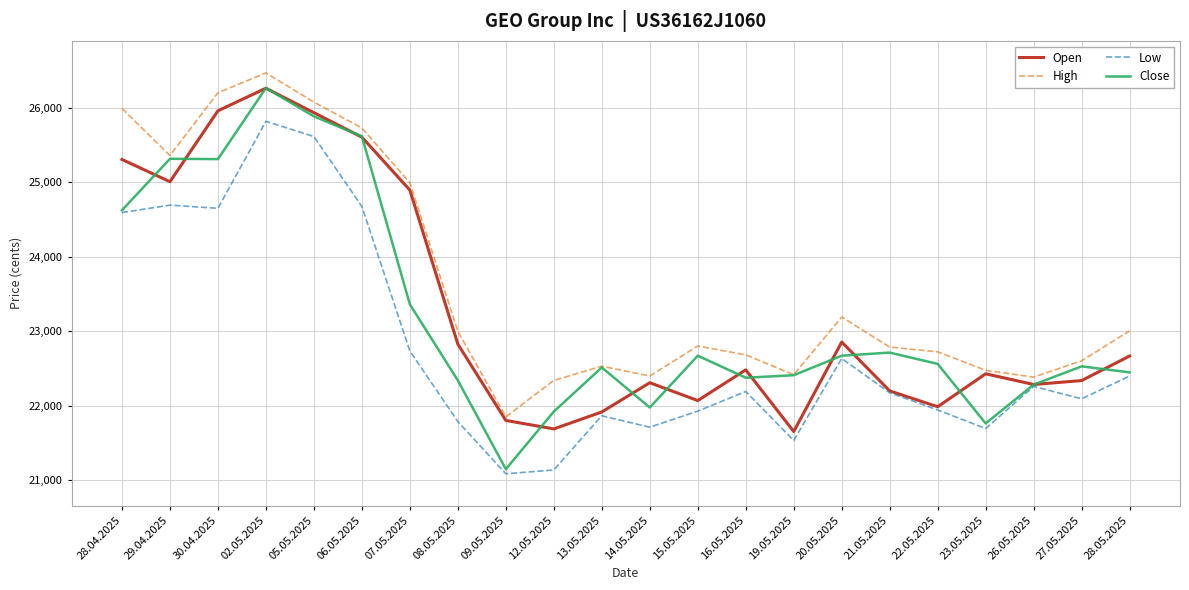

Which series has the largest range (max minus min)?

Close